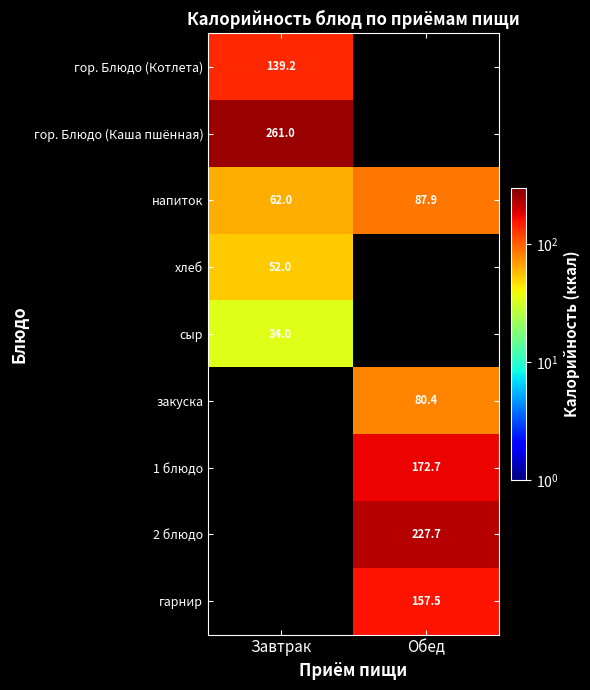

The напиток series shows 26.6 at Завтрак. True or false?

False